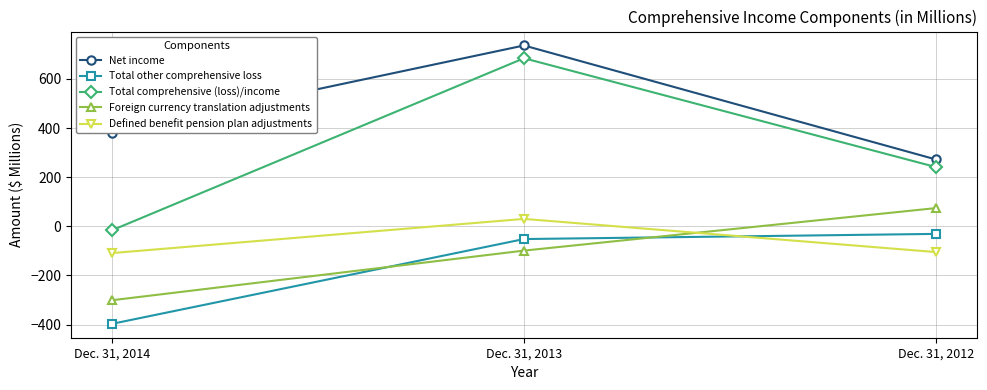

Count the Net income values in the range 272 to 736.

3